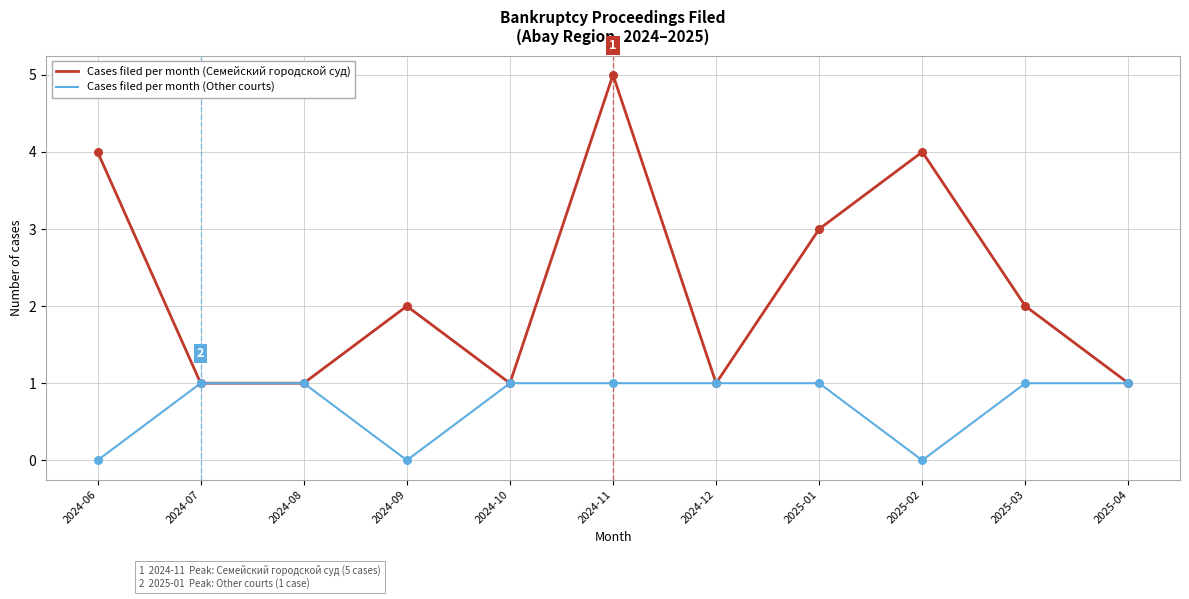

What is the total value across all series at 2024-10?

2